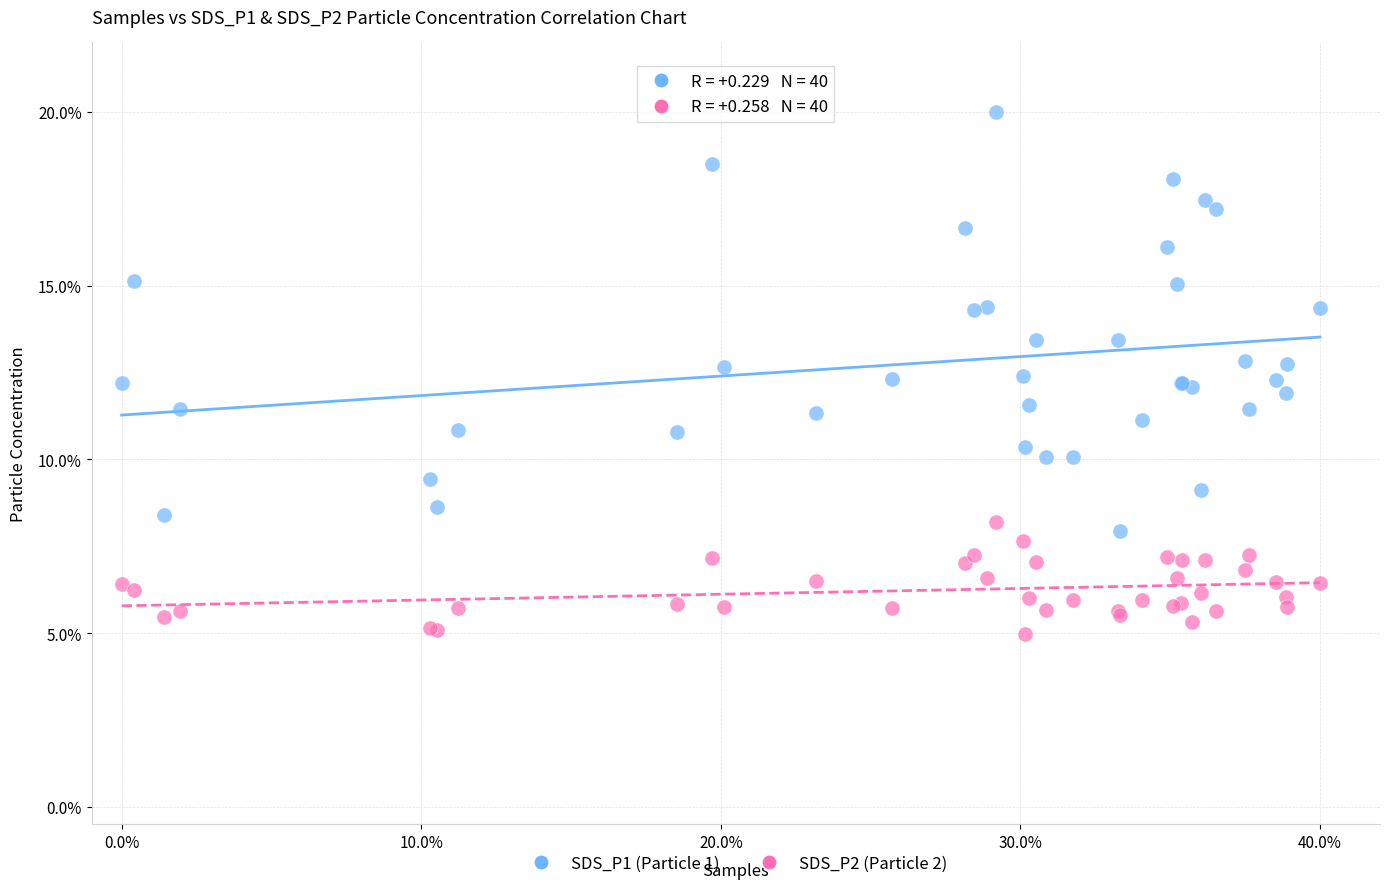

Which series has the widest spread of Y values?

SDS_P1 (Particle 1)